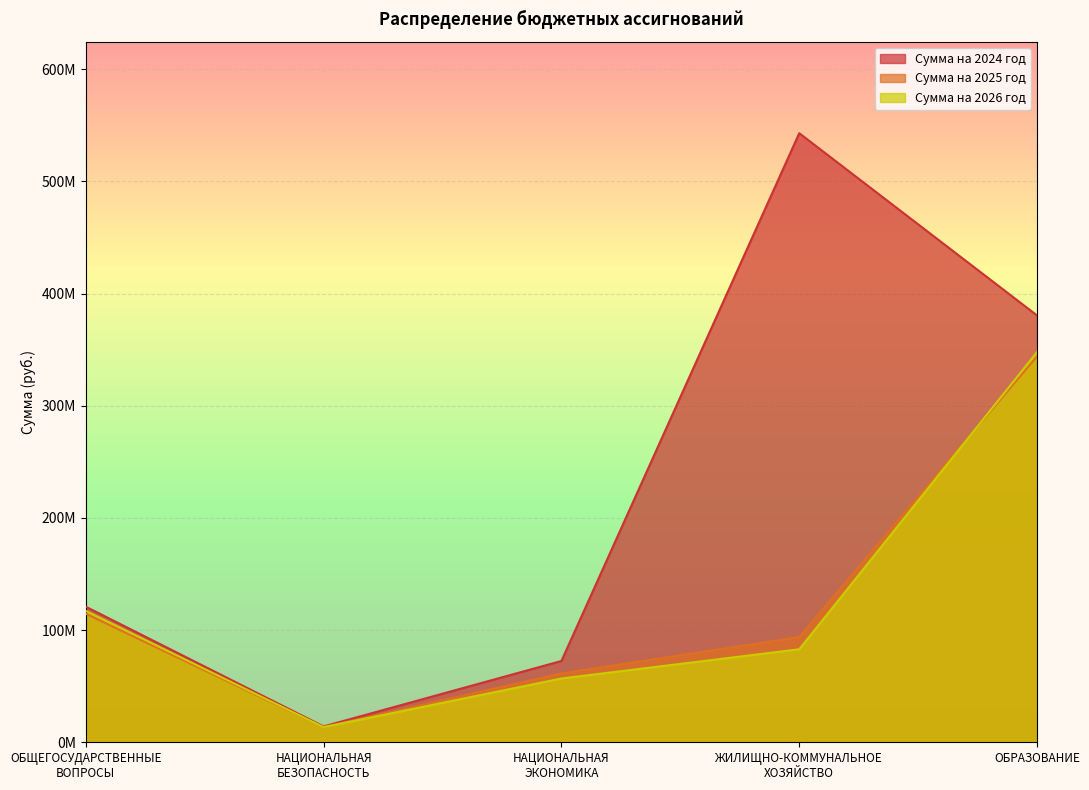

What are all the series names shown in the legend?

Сумма на 2024 год, Сумма на 2025 год, Сумма на 2026 год